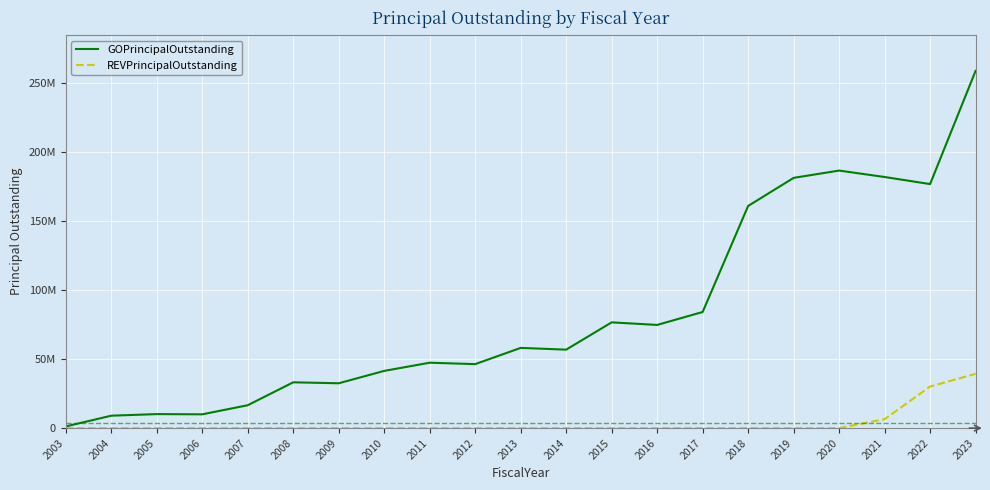

What are all the series names shown in the legend?

GOPrincipalOutstanding, REVPrincipalOutstanding